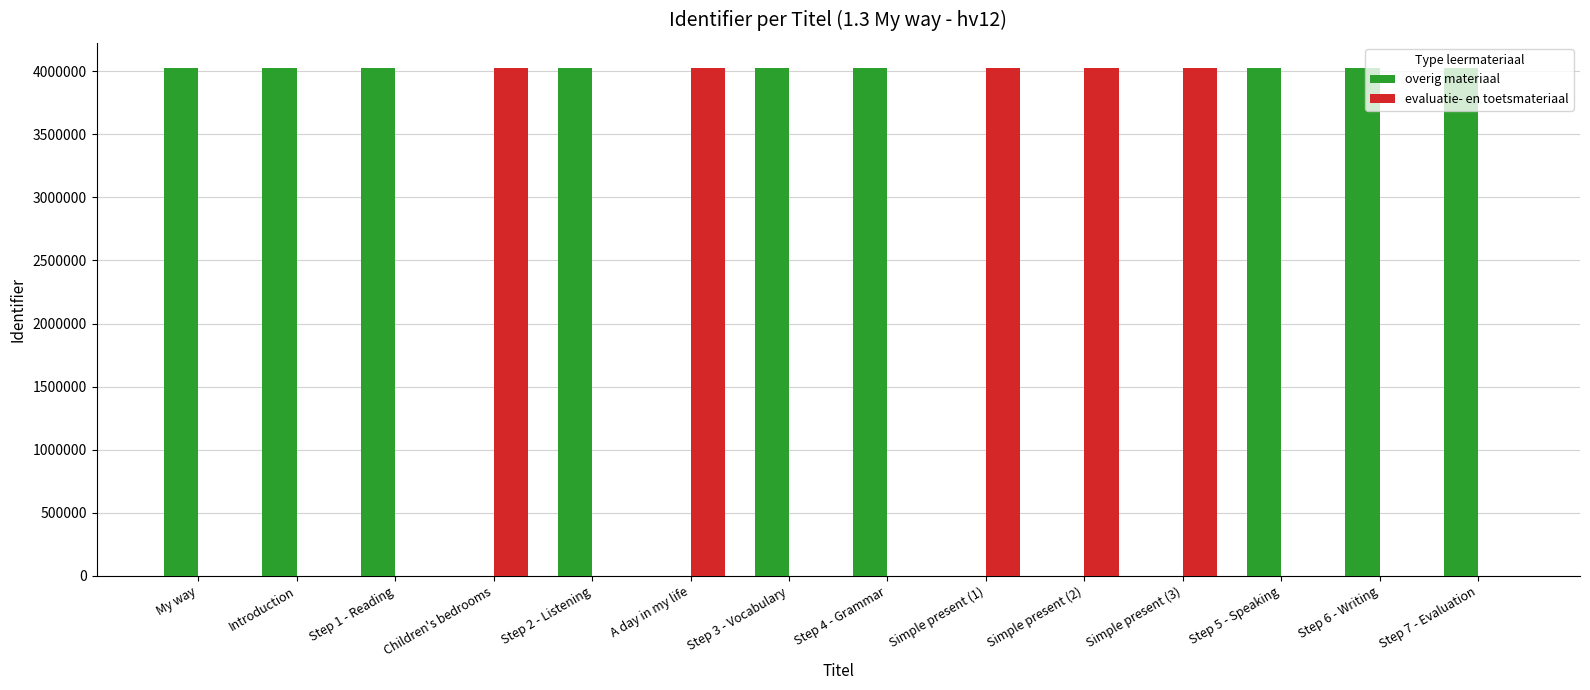

The evaluatie- en toetsmateriaal series shows 942044 at Simple present (2). True or false?

False